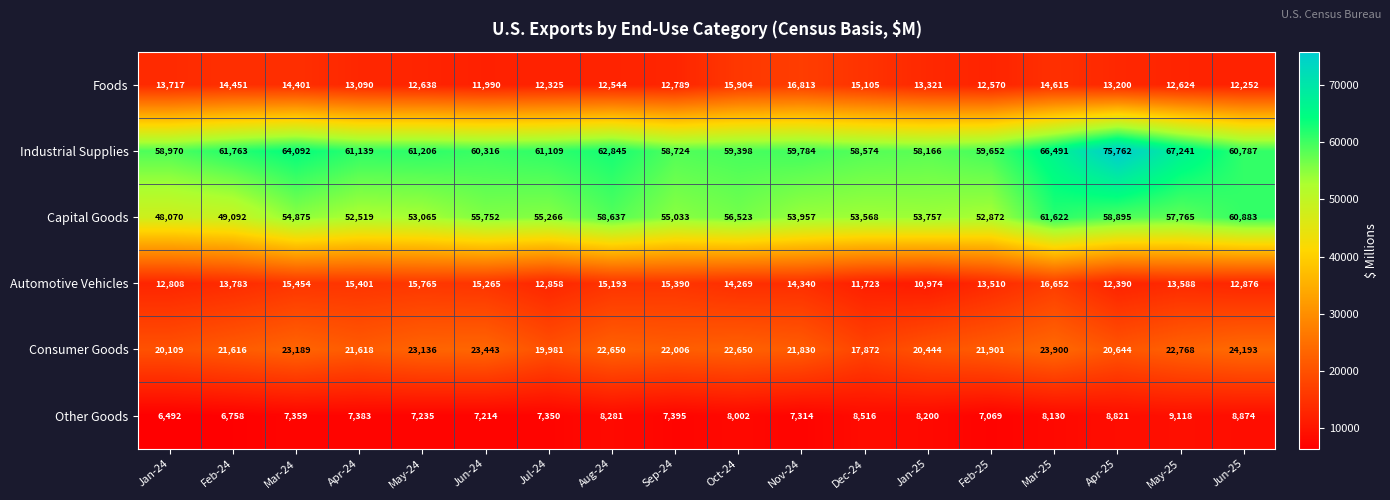

List the labels in order of Foods value, smallest first.

Jun-24, Jun-25, Jul-24, Aug-24, Feb-25, May-25, May-24, Sep-24, Apr-24, Apr-25, Jan-25, Jan-24, Mar-24, Feb-24, Mar-25, Dec-24, Oct-24, Nov-24